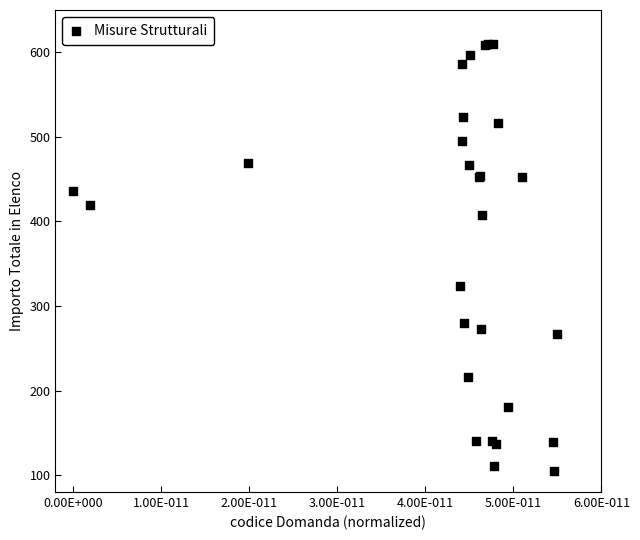

What Y value in the scatter plot is closest to 357?

323.8